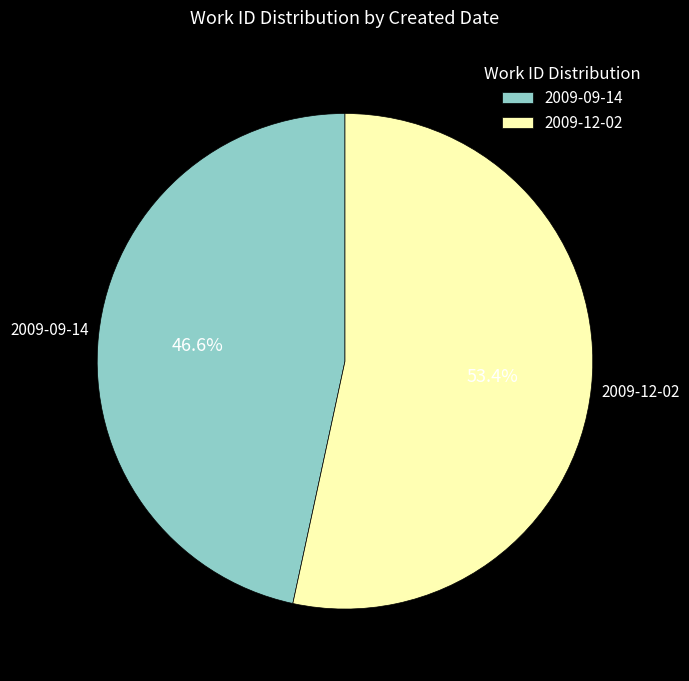

Combined, do 2009-12-02 and 2009-09-14 account for over 50%?

Yes